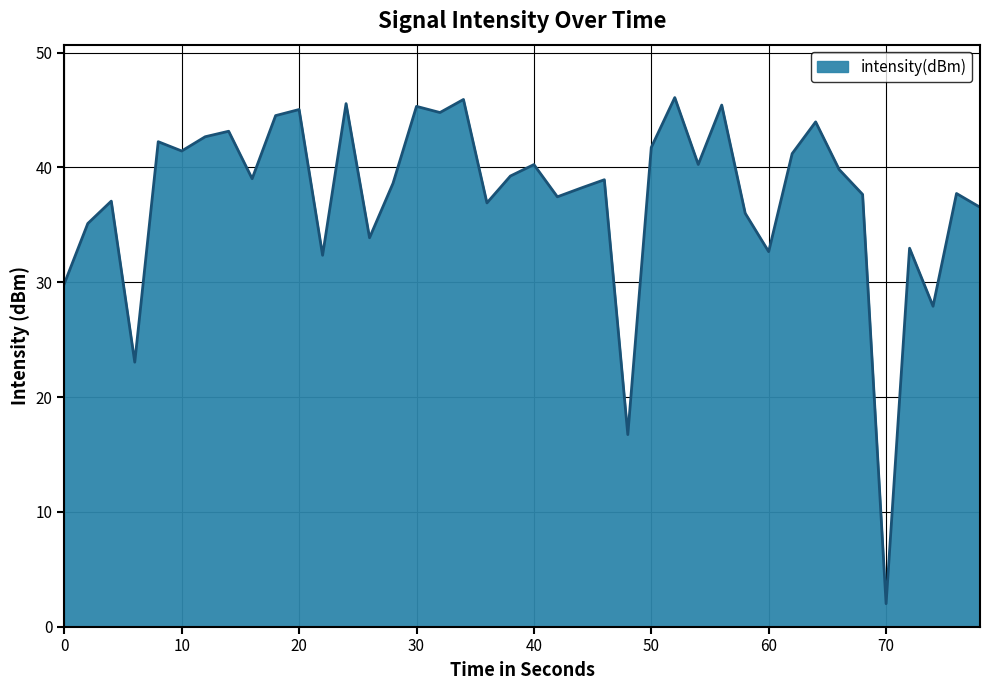

What is the smallest value displayed?

2.0